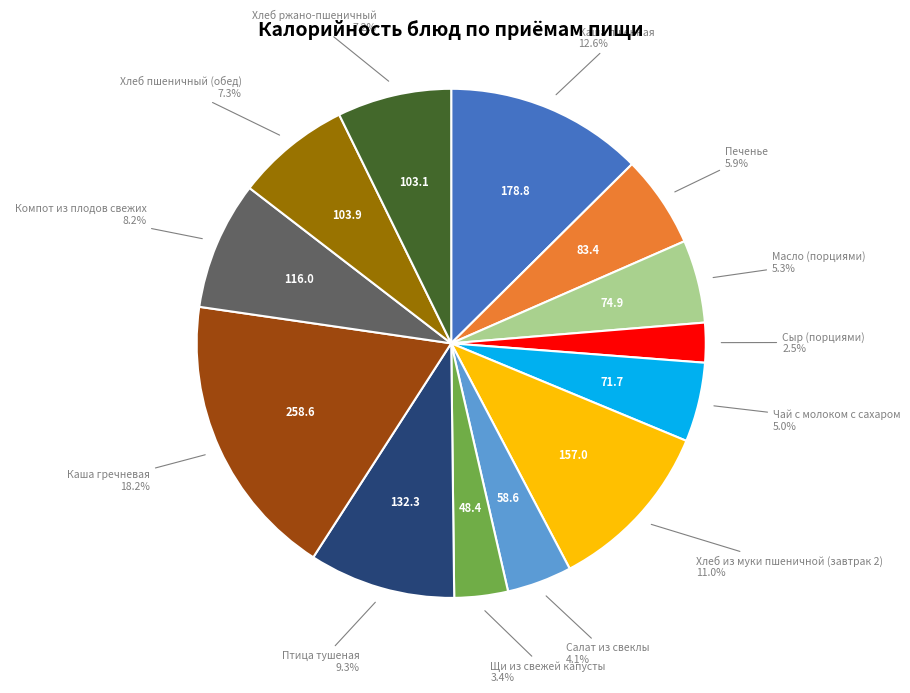

Is it true that Печенье is 1% of the pie?

False